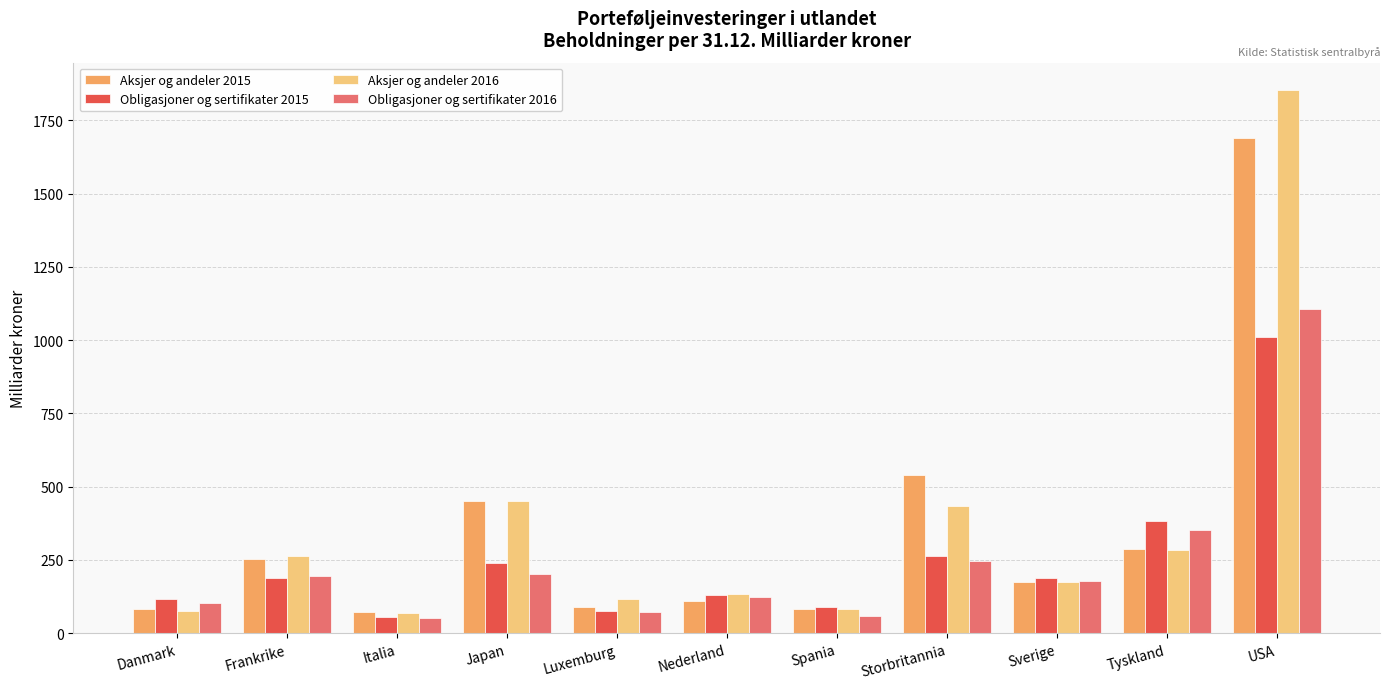

Rank the series at USA from lowest to highest value.

Obligasjoner og sertifikater 2015, Obligasjoner og sertifikater 2016, Aksjer og andeler 2015, Aksjer og andeler 2016